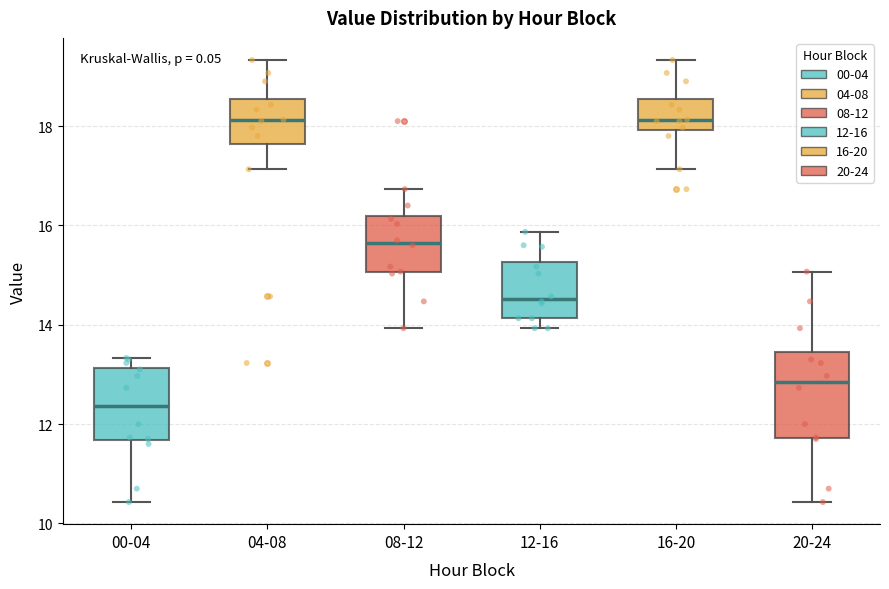

Reading left to right, read every box against the y-axis: the position of its median line, the range the box covers, and the ends of its whiskers. The values are not printed on the chart, so give them approximately, as read against the axis.

00-04: median 12.4, box 11.6 to 13.2, whiskers 10.4 to 13.4
04-08: median 18.2, box 17.6 to 18.6, whiskers 17.2 to 19.4
08-12: median 15.6, box 15.0 to 16.2, whiskers 14.0 to 16.8
12-16: median 14.6, box 14.2 to 15.2, whiskers 14.0 to 15.8
16-20: median 18.2, box 18.0 to 18.6, whiskers 17.2 to 19.4
20-24: median 12.8, box 11.8 to 13.4, whiskers 10.4 to 15.0